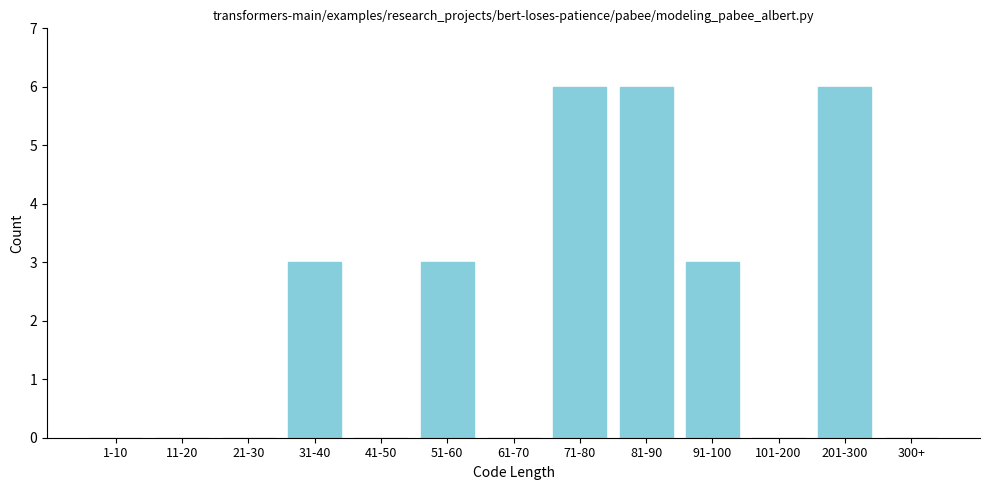

Reading left to right, list all the values displayed in this chart.

1-10=0	11-20=0	21-30=0	31-40=3	41-50=0	51-60=3	61-70=0	71-80=6	81-90=6	91-100=3	101-200=0	201-300=6	300+=0